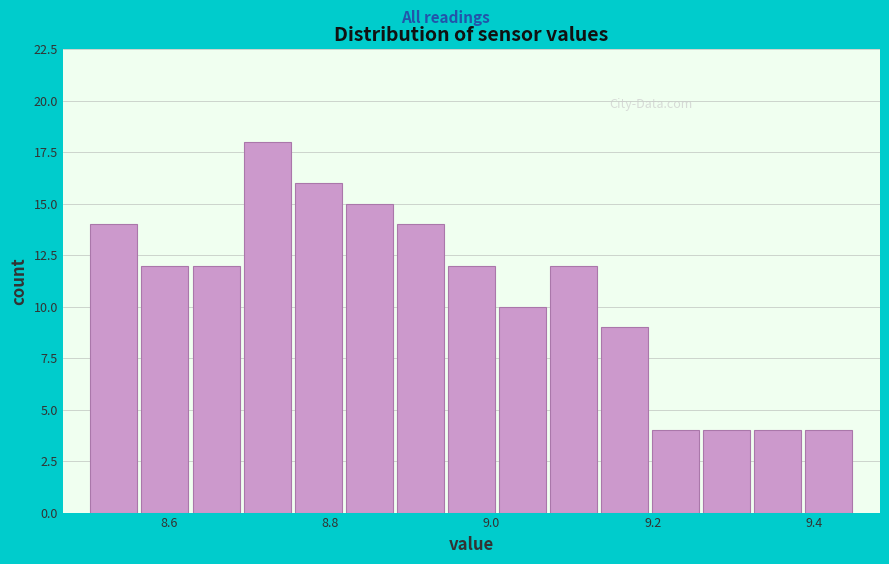

Read against the x-axis, roughly where is the centre of the tallest bar?

8.72